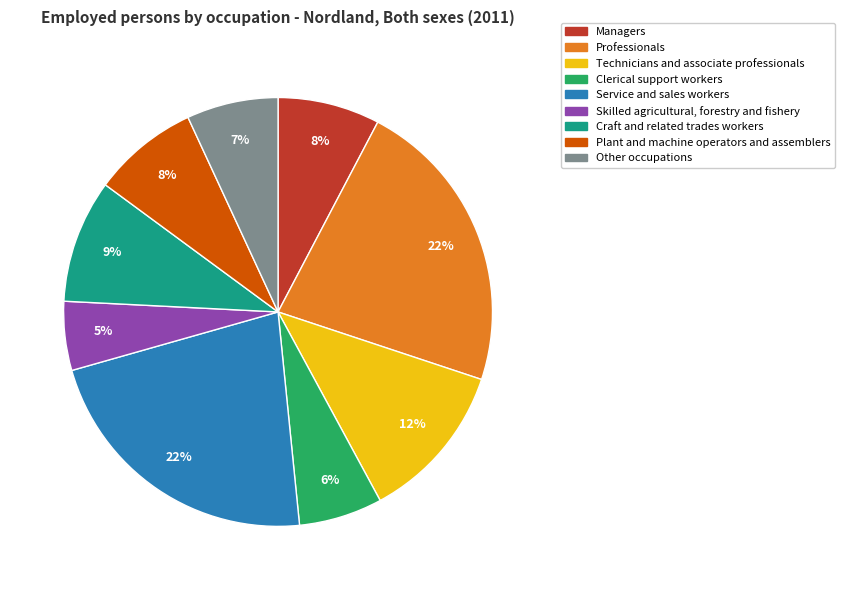

Count the number of slices in the pie.

9